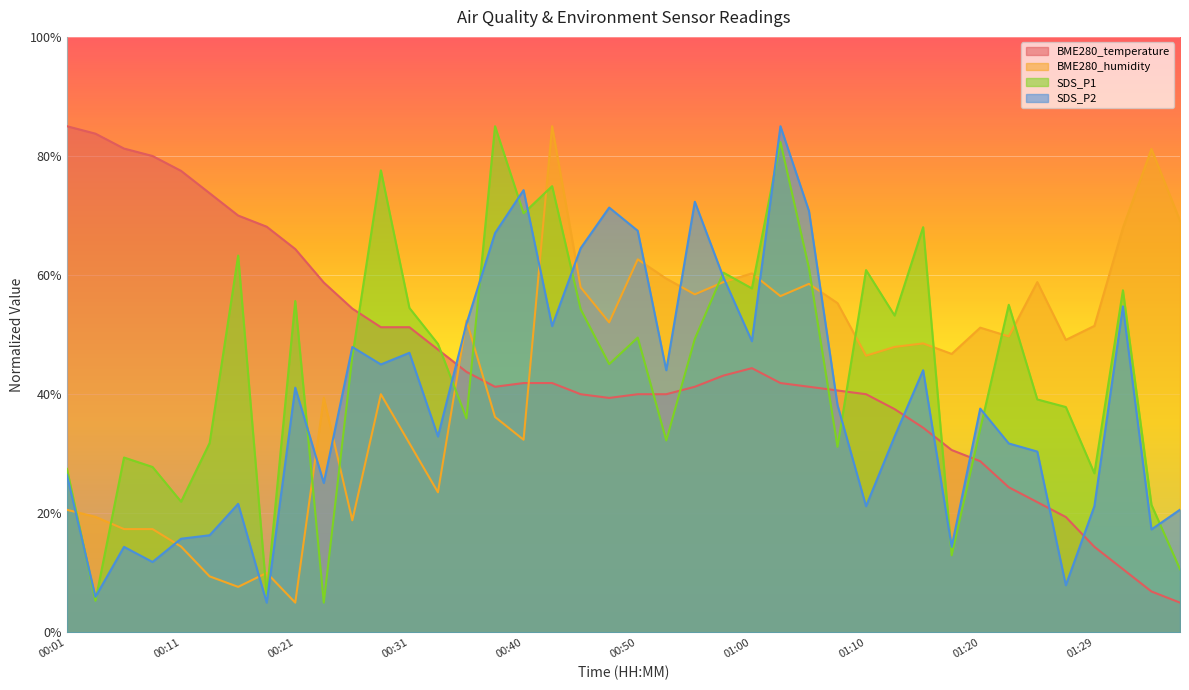

Which category has the lowest value in the BME280_humidity series?

00:21